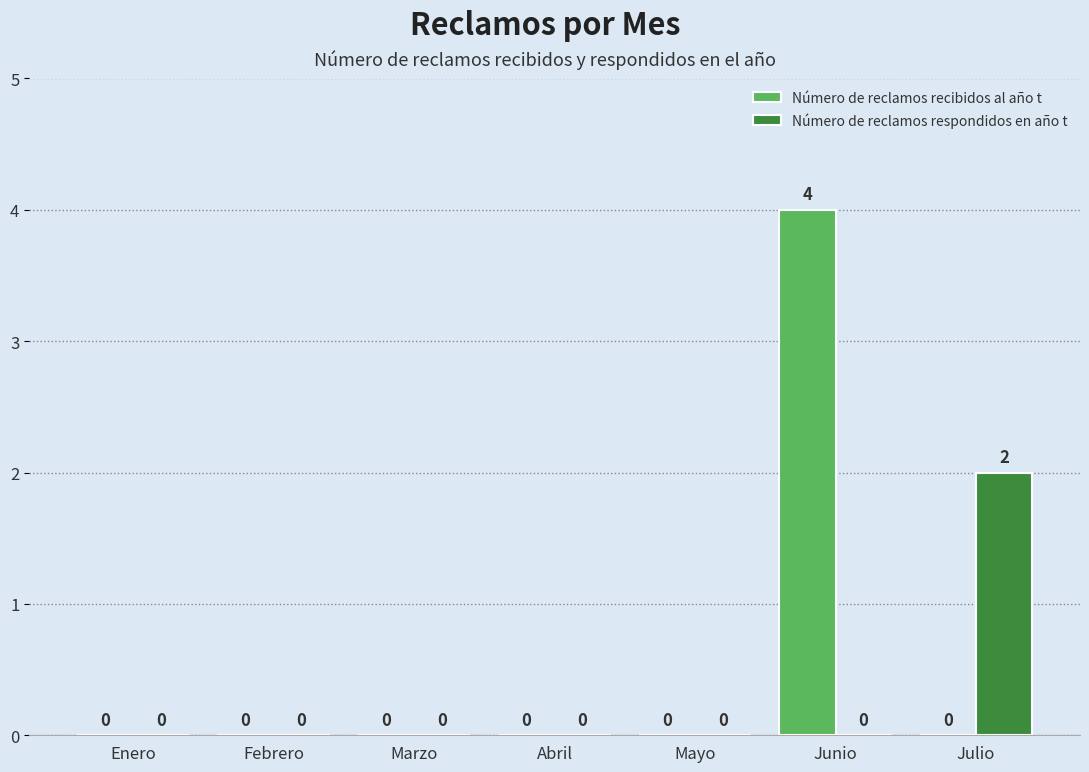

At which category is the sum across all series the highest?

Junio